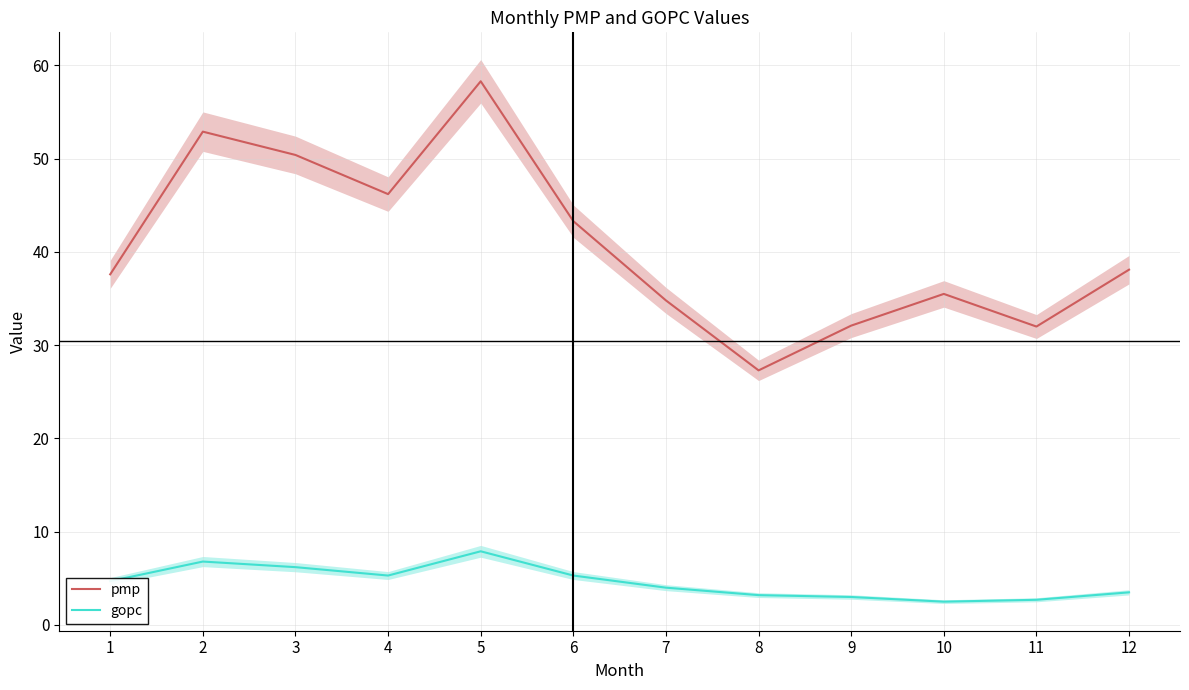

At which label is pmp closest to 42?

6